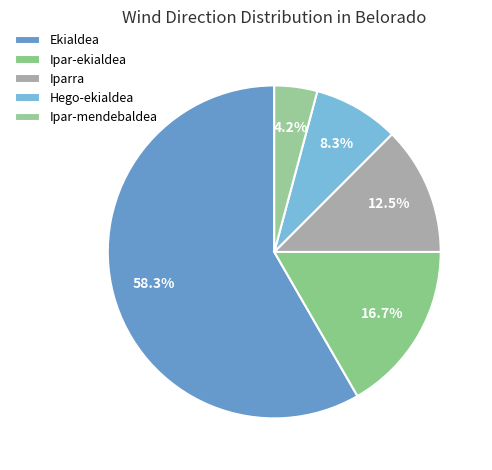

Approximately how many times larger is the value at Ipar-mendebaldea compared to Hego-ekialdea?

0.5